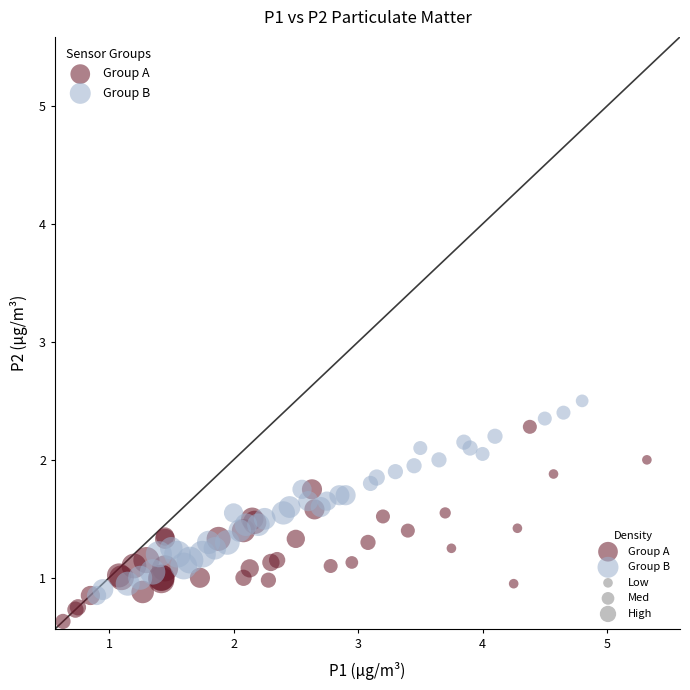

Which series contains the lowest Y value?

Group A